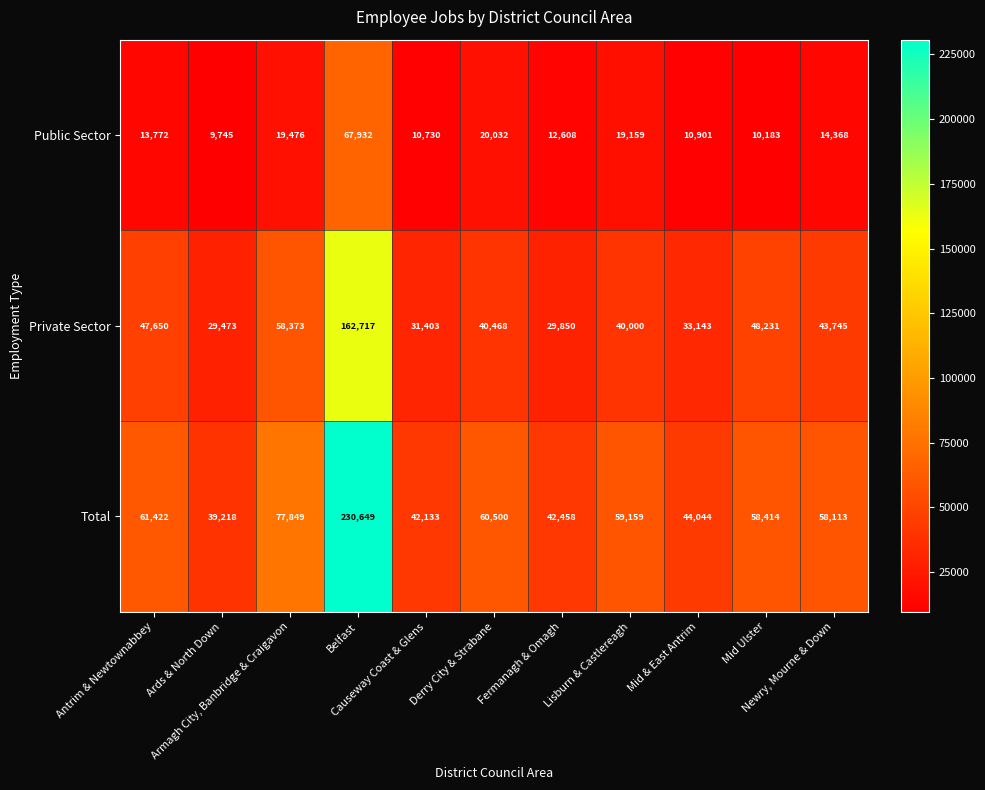

Which series has the largest total across all categories?

Total